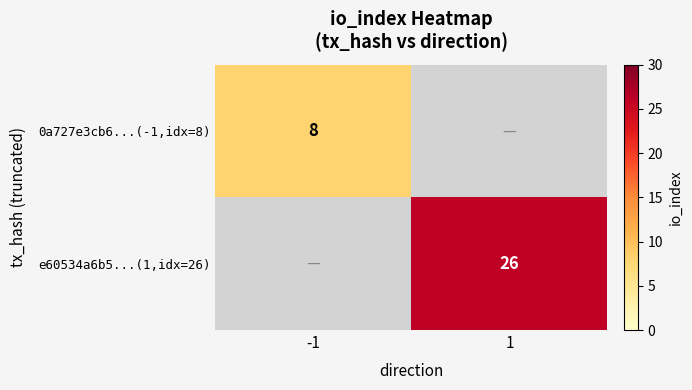

Which category has the lowest value across all series?

-1